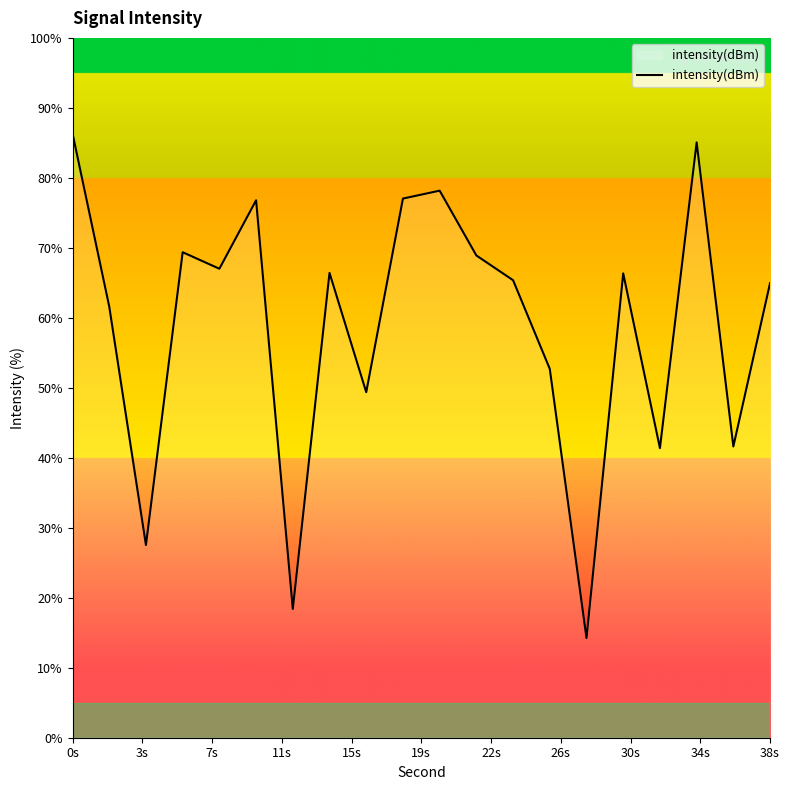

What is the difference between the maximum and minimum values?

72.1